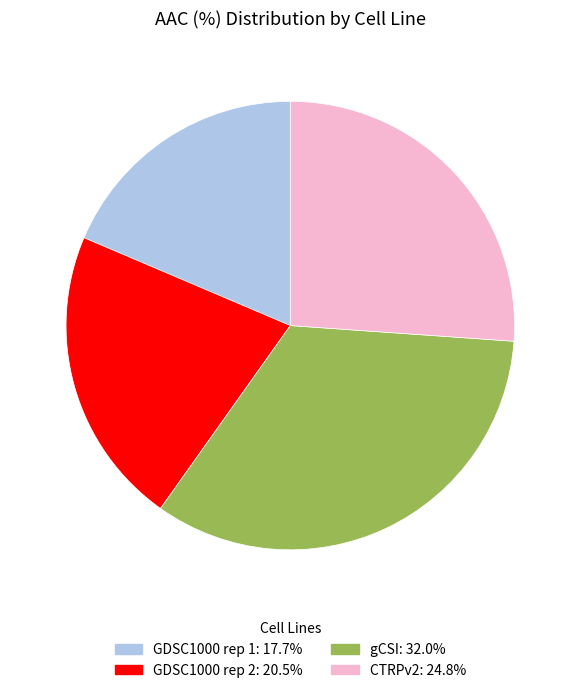

Does GDSC1000 rep 1 represent more than half of the total?

No